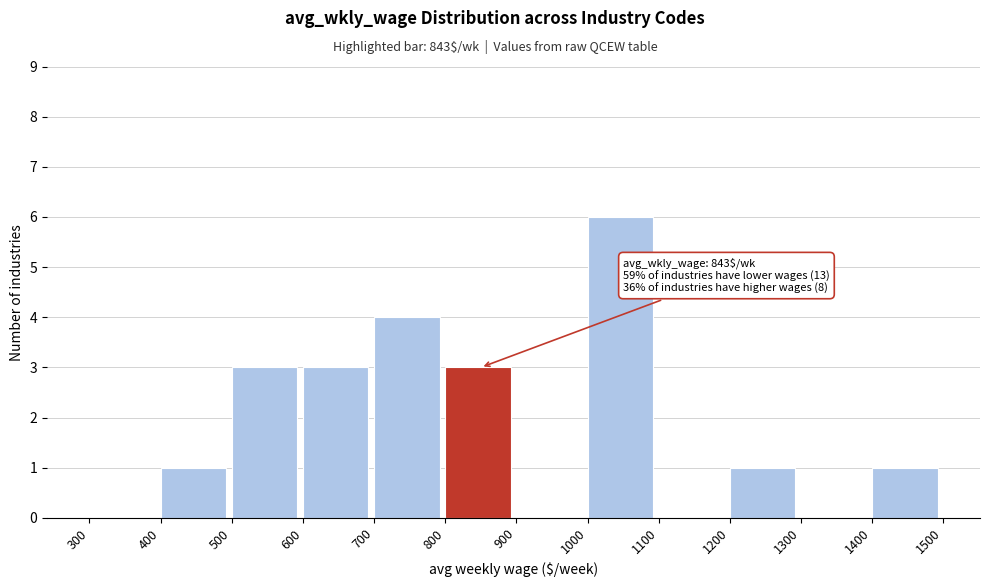

Over which range of the x-axis is the bar tallest?

1000 to 1100